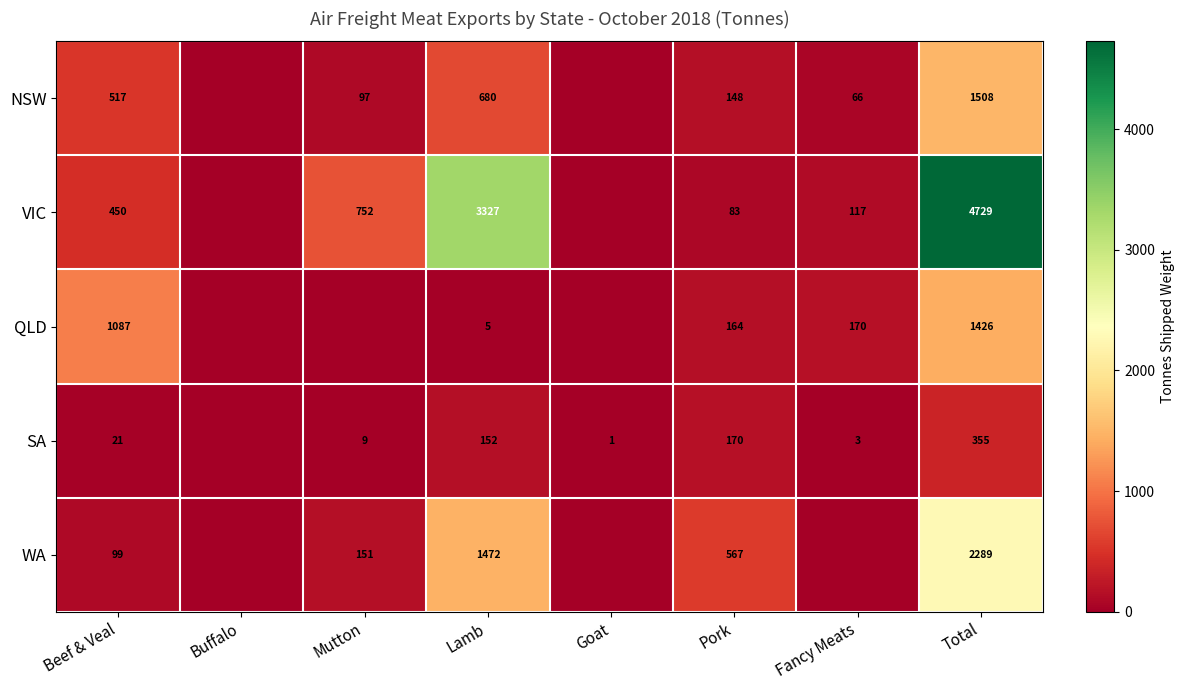

Is it true that QLD equals 355.6 at Beef & Veal?

False